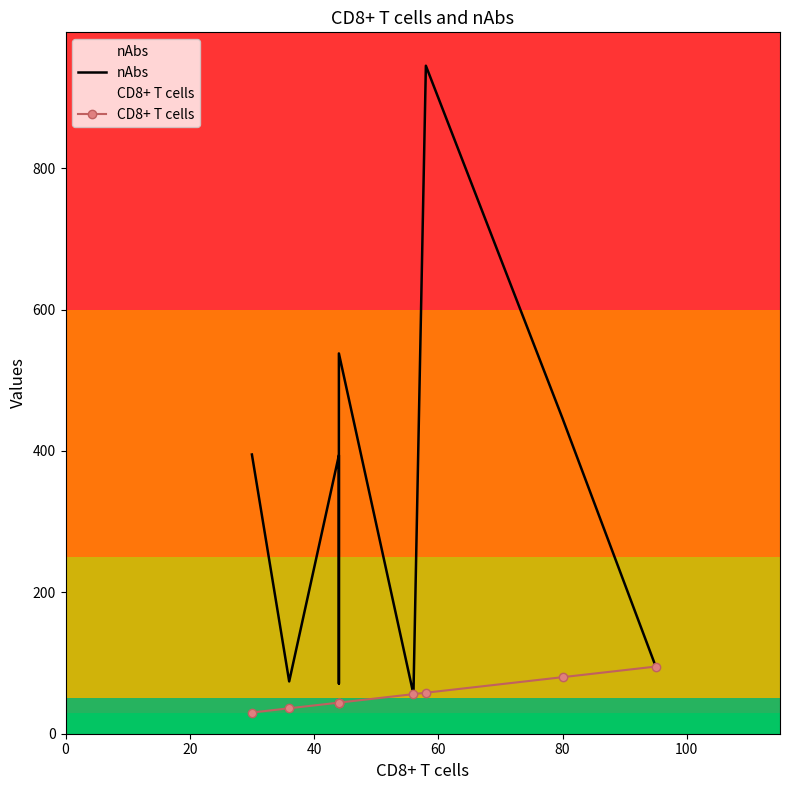

What is the difference between the CD8+ T cells values at 80 and 7?

36